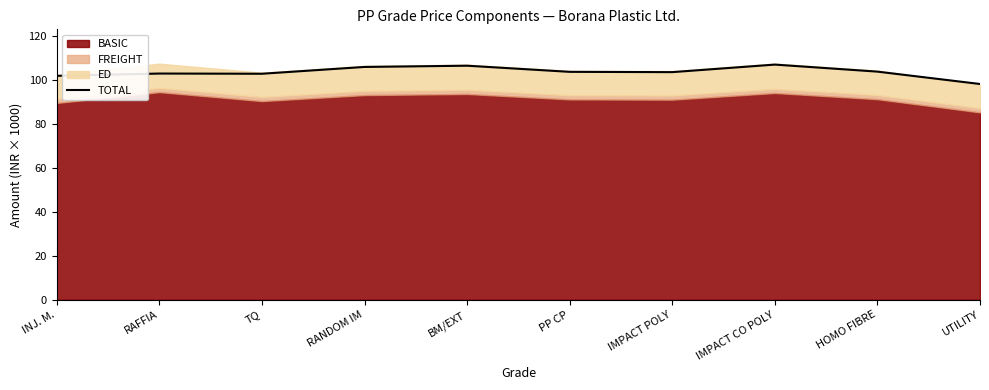

List the labels in order of value, smallest first.

UTILITY, INJ. M., TQ, RAFFIA, IMPACT POLY, PP CP, HOMO FIBRE, RANDOM IM, BM/EXT, IMPACT CO POLY